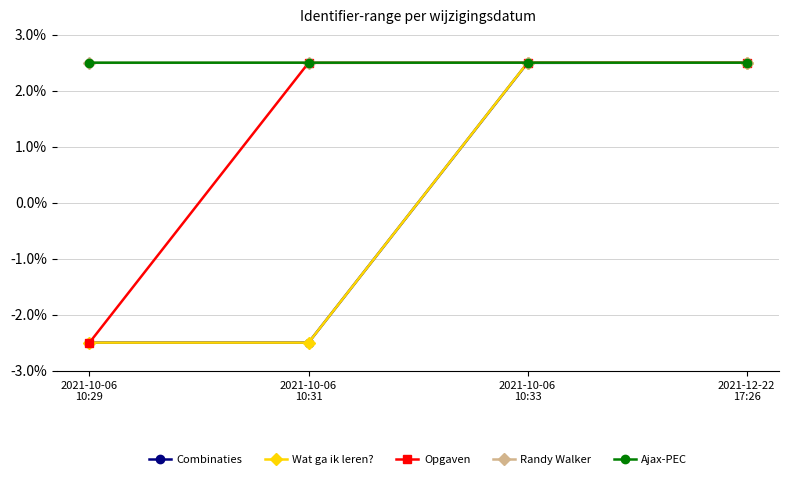

What is the label of the 2nd point from the left?

2021-10-06
10:31